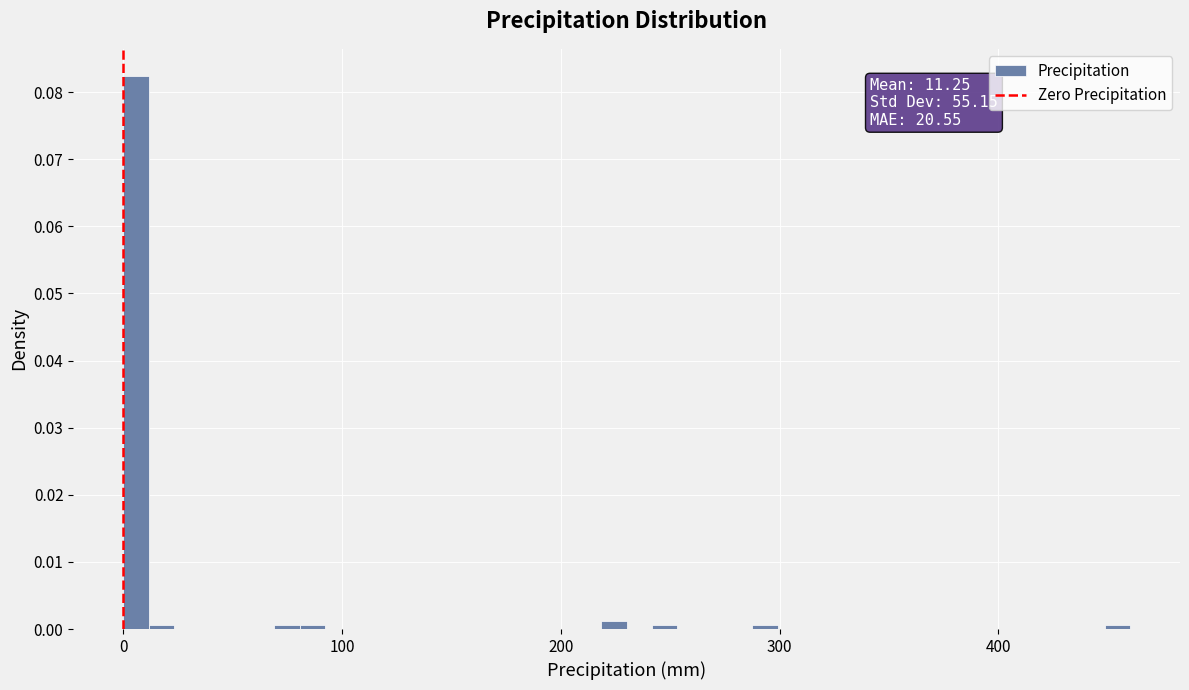

Read against the x-axis, roughly where is the centre of the tallest bar?

10